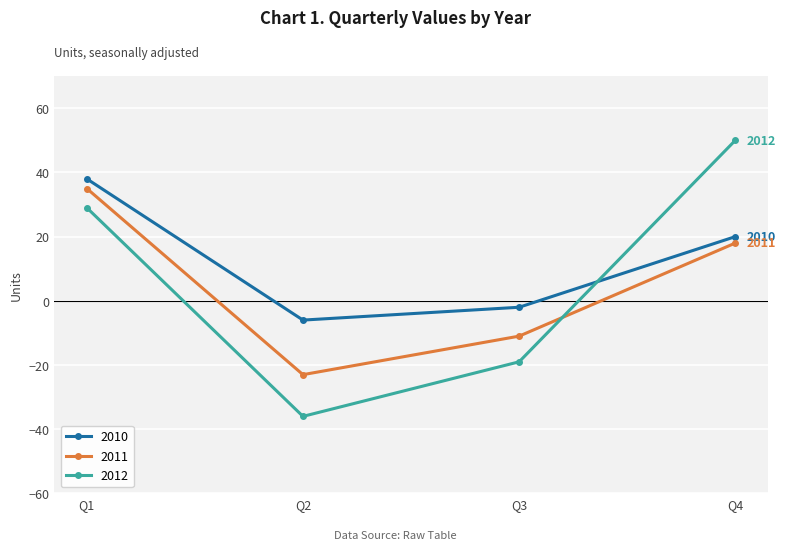

What is the value of the 2012 point at the 4th from the left?

50